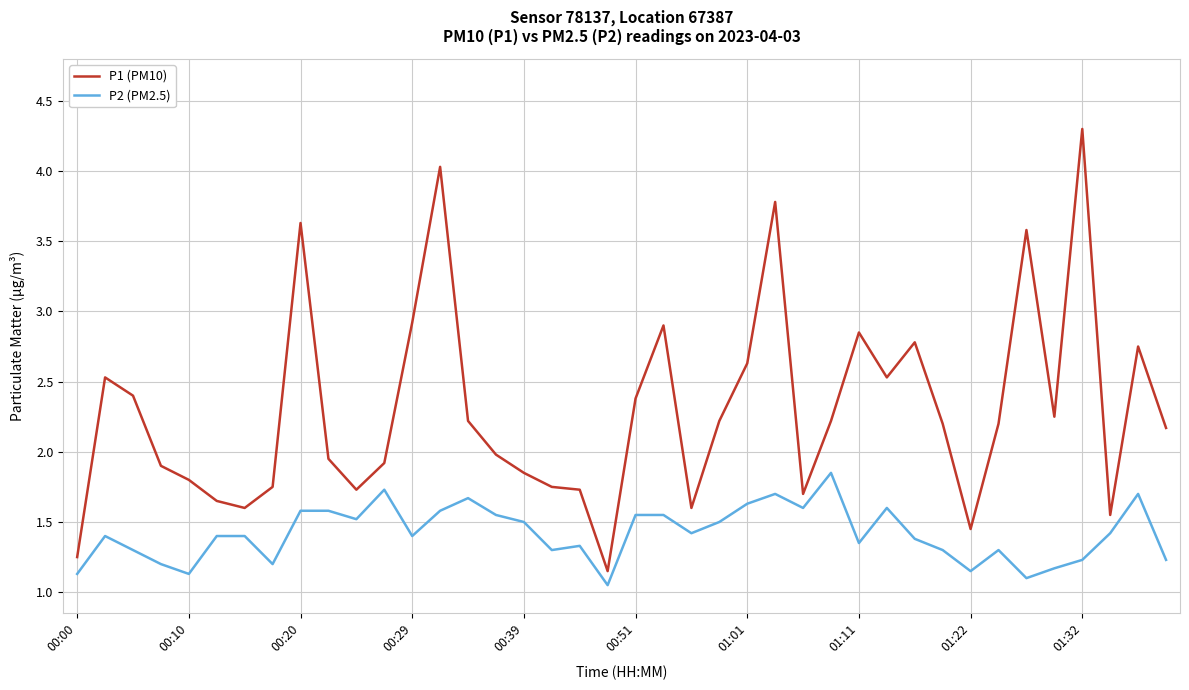

Which series has the largest range (max minus min)?

P1 (PM10)